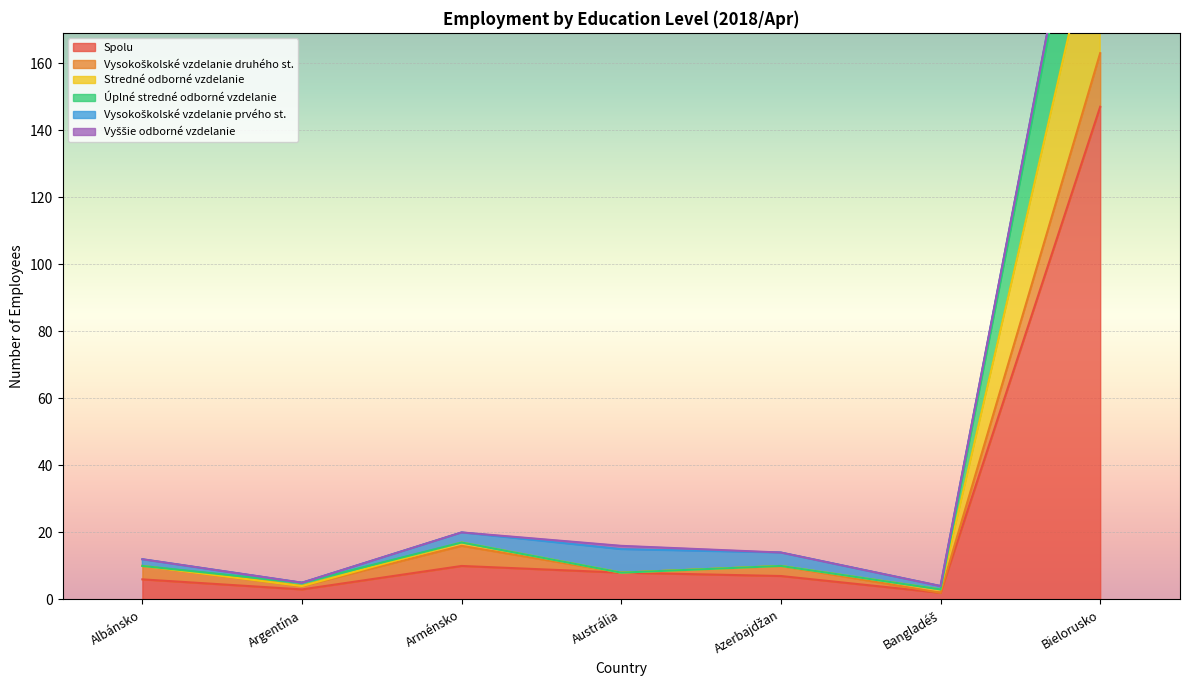

What is the minimum value shown in the chart?

2